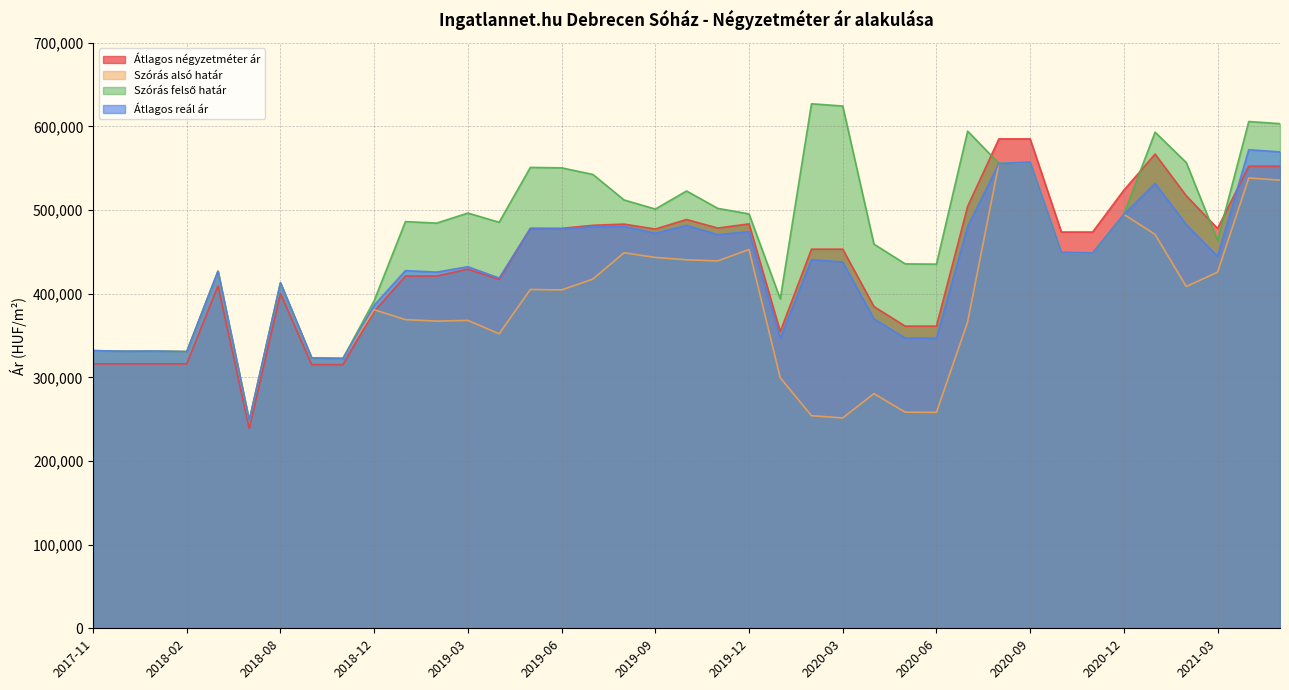

After their last crossing, which series has the higher values: Szórás felső határ or Átlagos négyzetméter ár?

Szórás felső határ